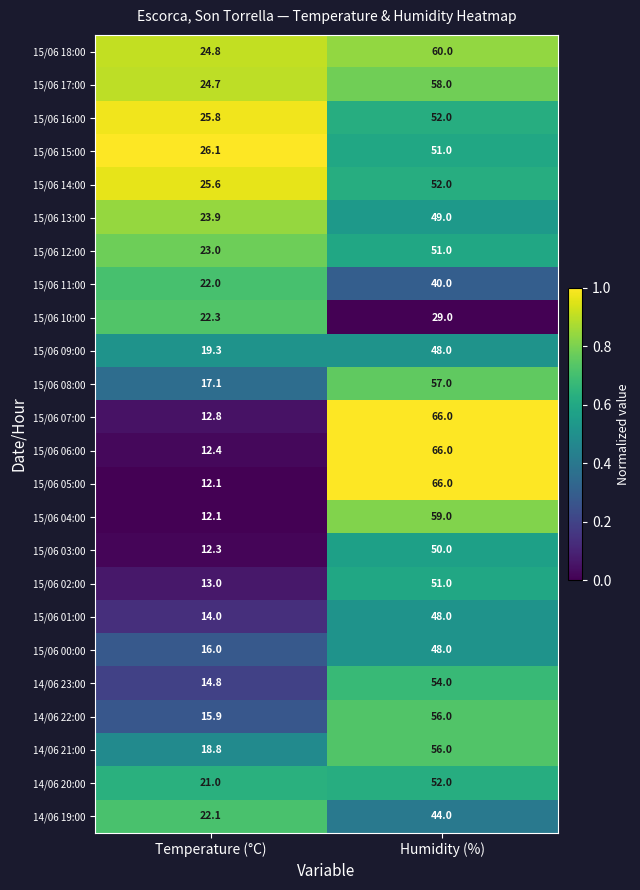

At which category is the sum across all series the highest?

Humidity (%)